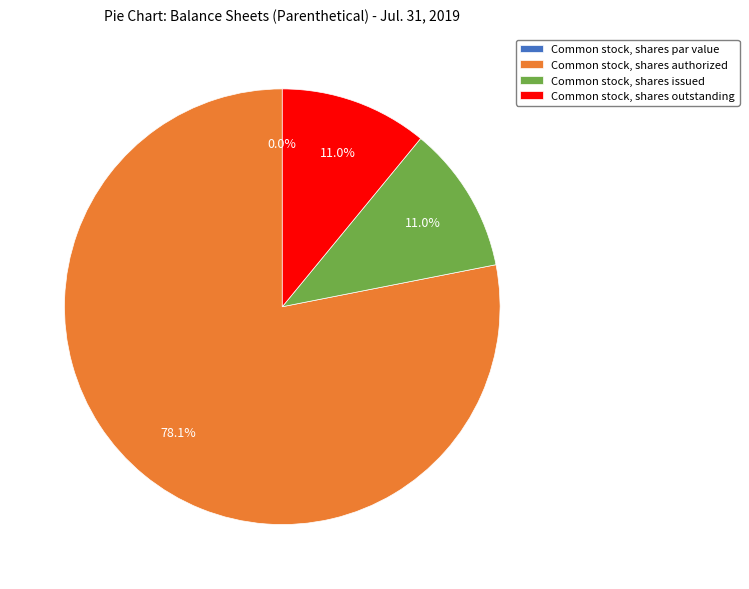

To the nearest percent, what is the difference between the largest and smallest slice percentages?

78%